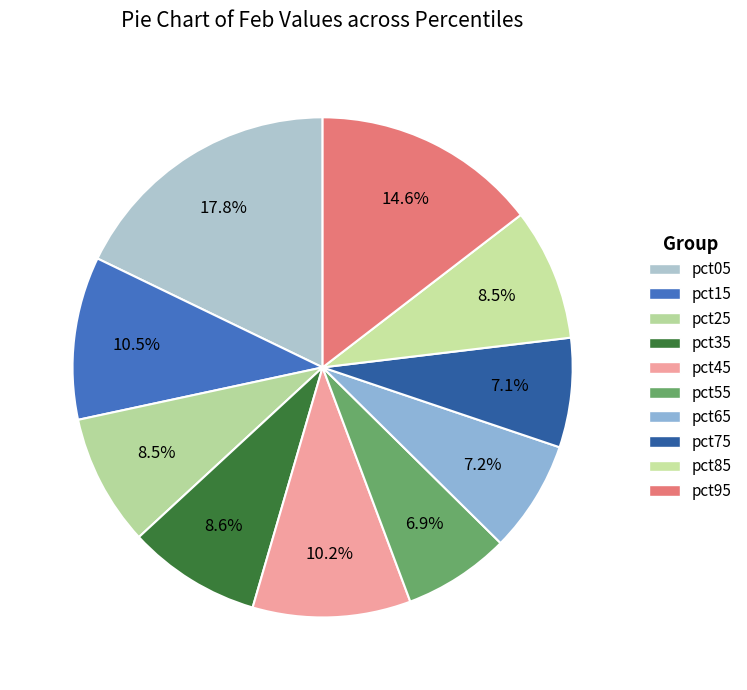

What percentage is the pct95 slice, to the nearest percent?

15%